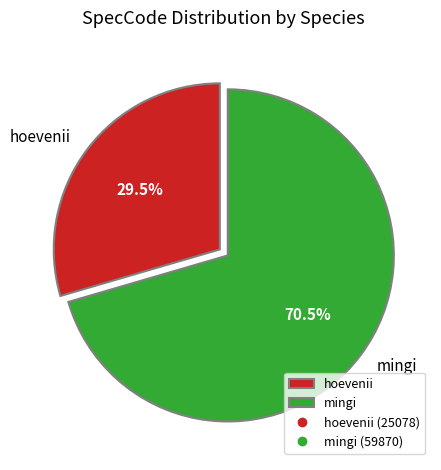

Which slice represents more than half of the pie?

mingi